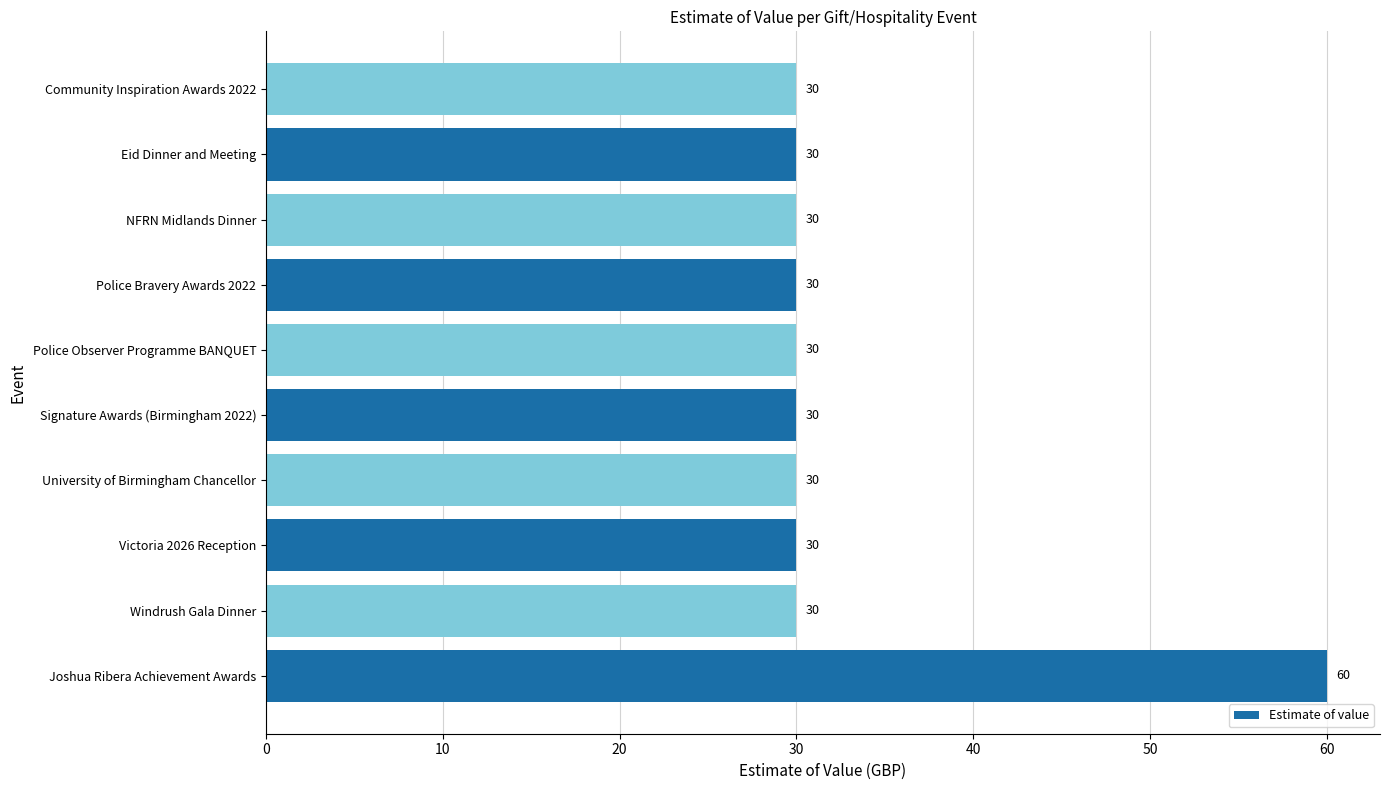

Is it true that the value at Police Observer Programme BANQUET is 30?

True